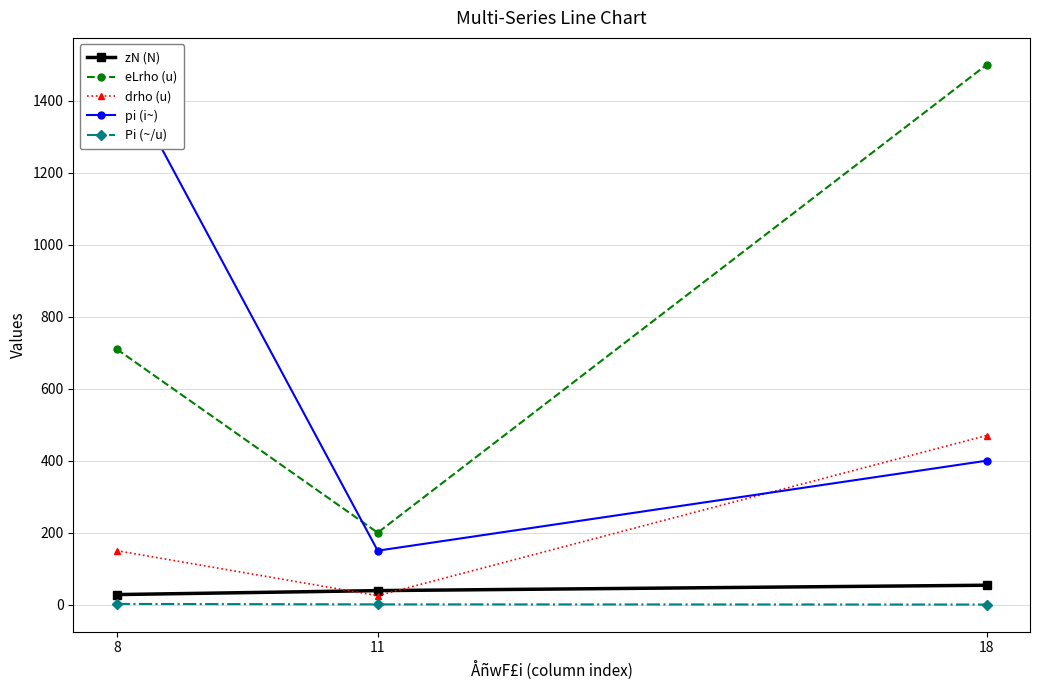

True or false: pi (i~) has a value of 1500.0 at 8.

True